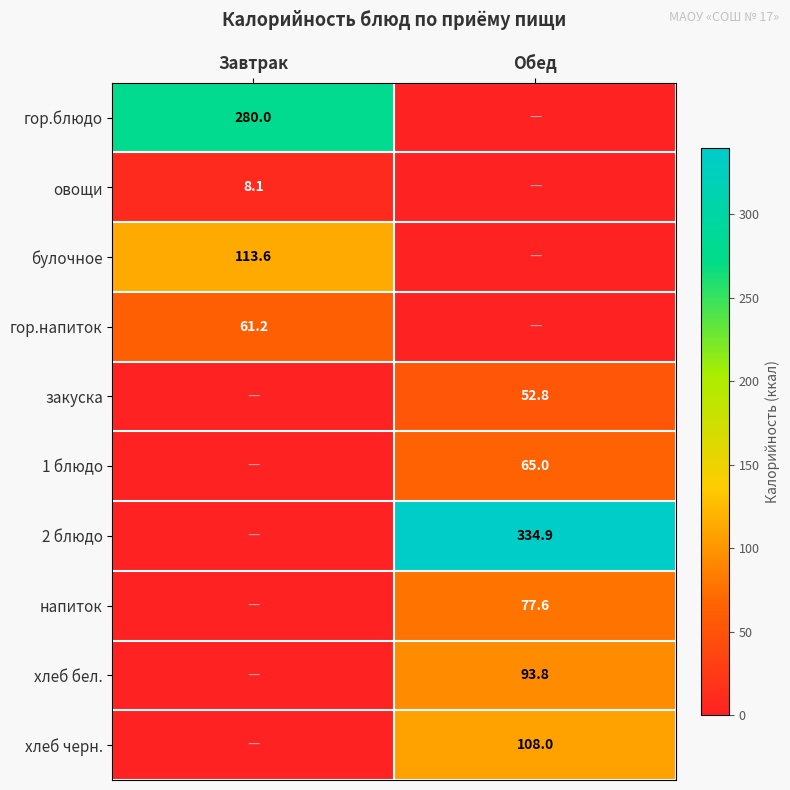

The гор.блюдо series shows 404.0 at Завтрак. True or false?

False